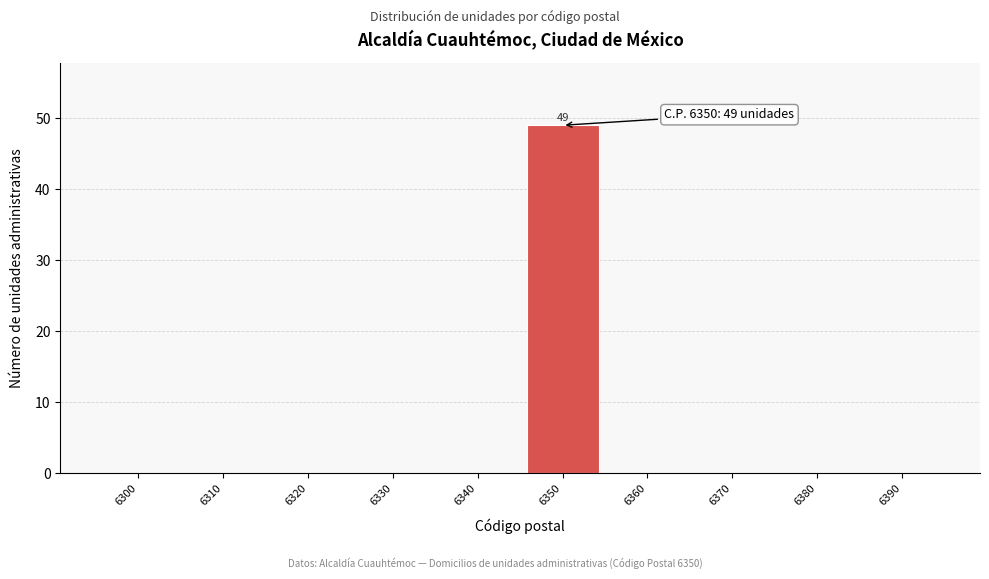

Reading left to right, extract all data points from this chart.

6300=0	6310=0	6320=0	6330=0	6340=0	6350=49	6360=0	6370=0	6380=0	6390=0